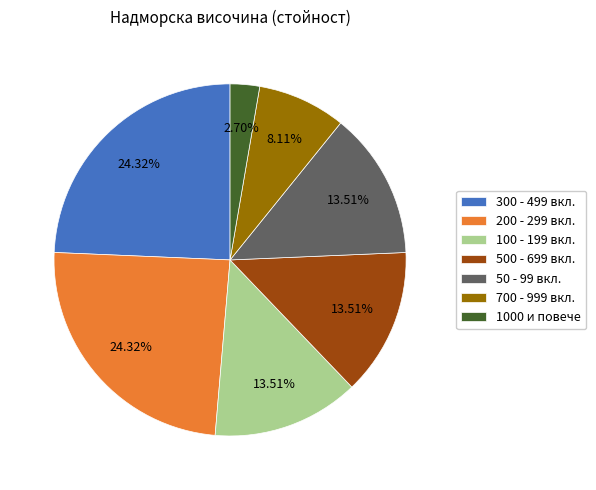

Between 300 - 499 вкл. and 100 - 199 вкл., which is larger?

300 - 499 вкл.